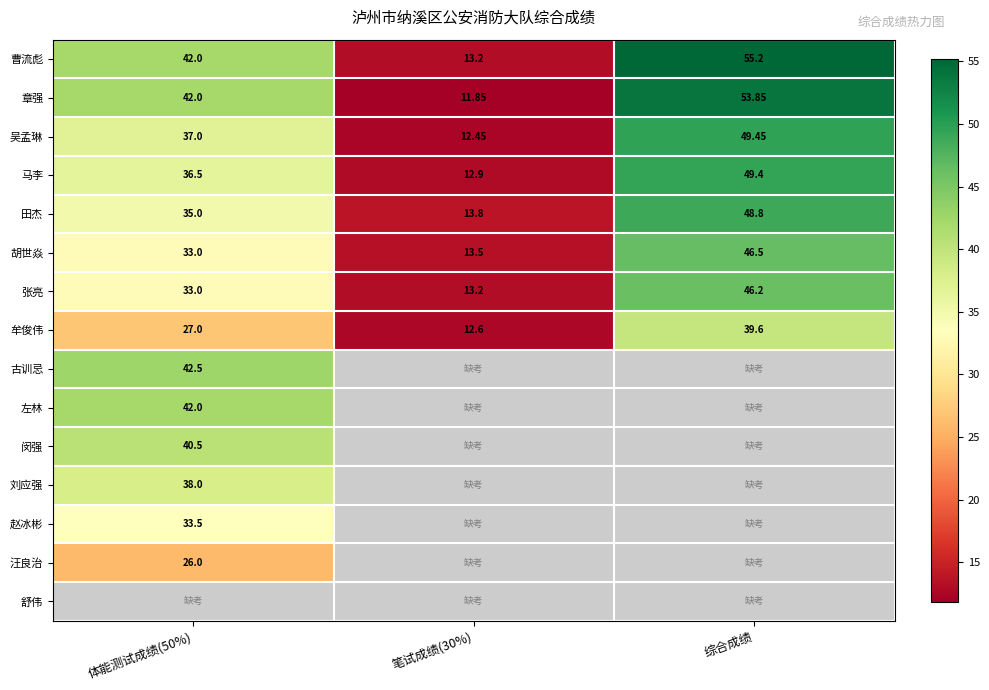

Is the value of 刘应强 at 体能测试成绩(50%) greater than the value of 田杰 at 笔试成绩(30%)?

Yes